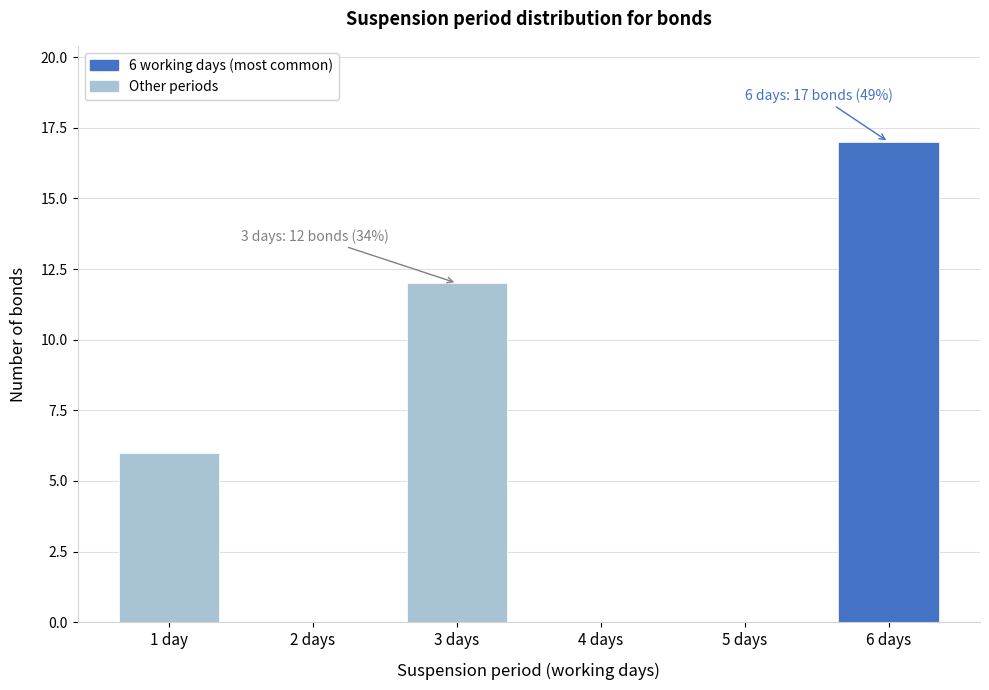

Reading right to left, transcribe all the data shown in this chart.

6 days=17	5 days=0	4 days=0	3 days=12	2 days=0	1 day=6